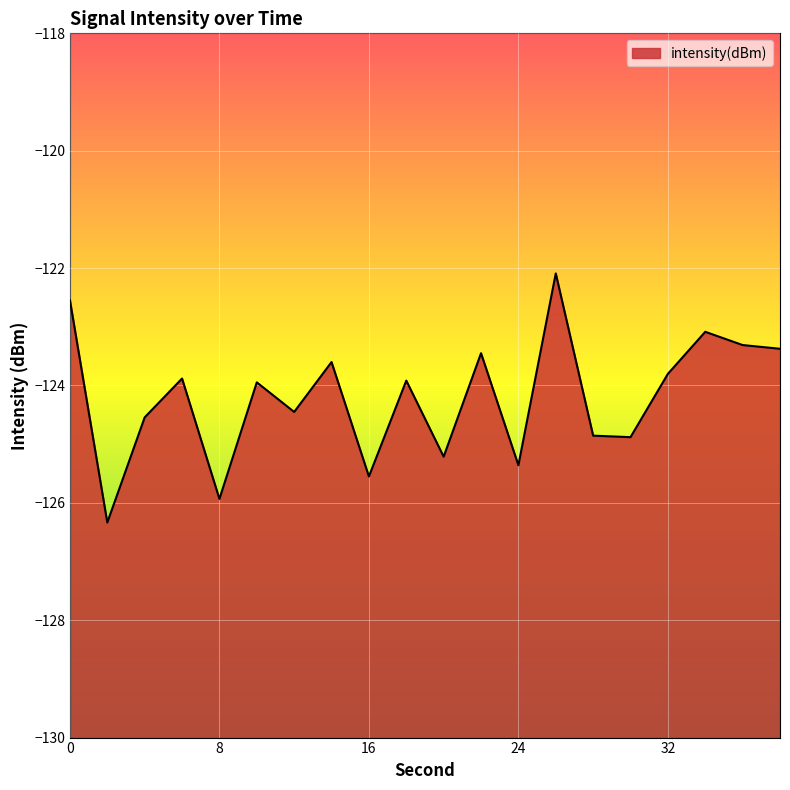

What is the maximum value shown in the chart?

-122.1